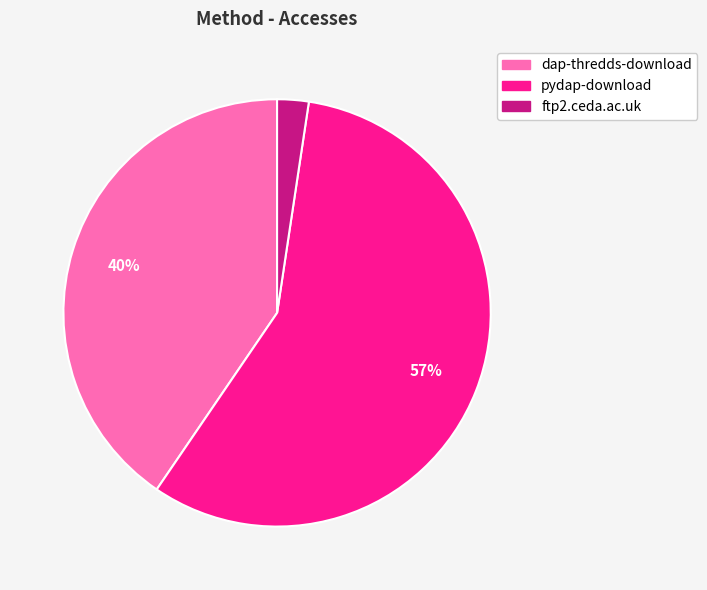

True or false: pydap-download accounts for 57% of the total.

True